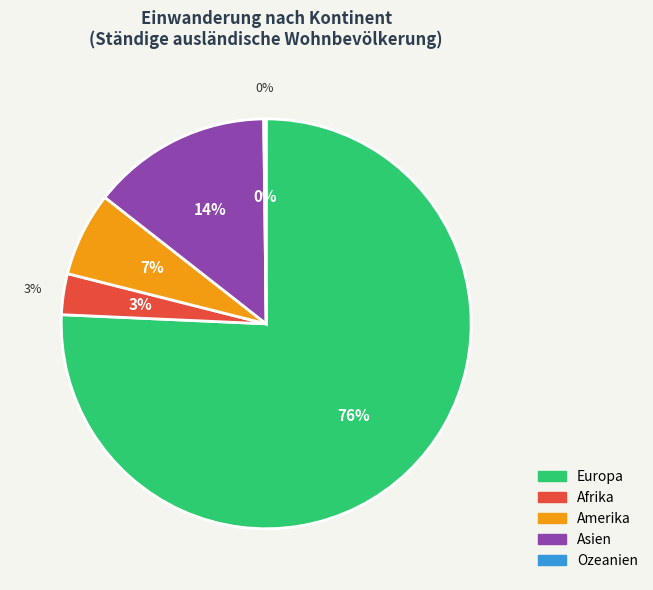

Which slice is the largest?

Europa